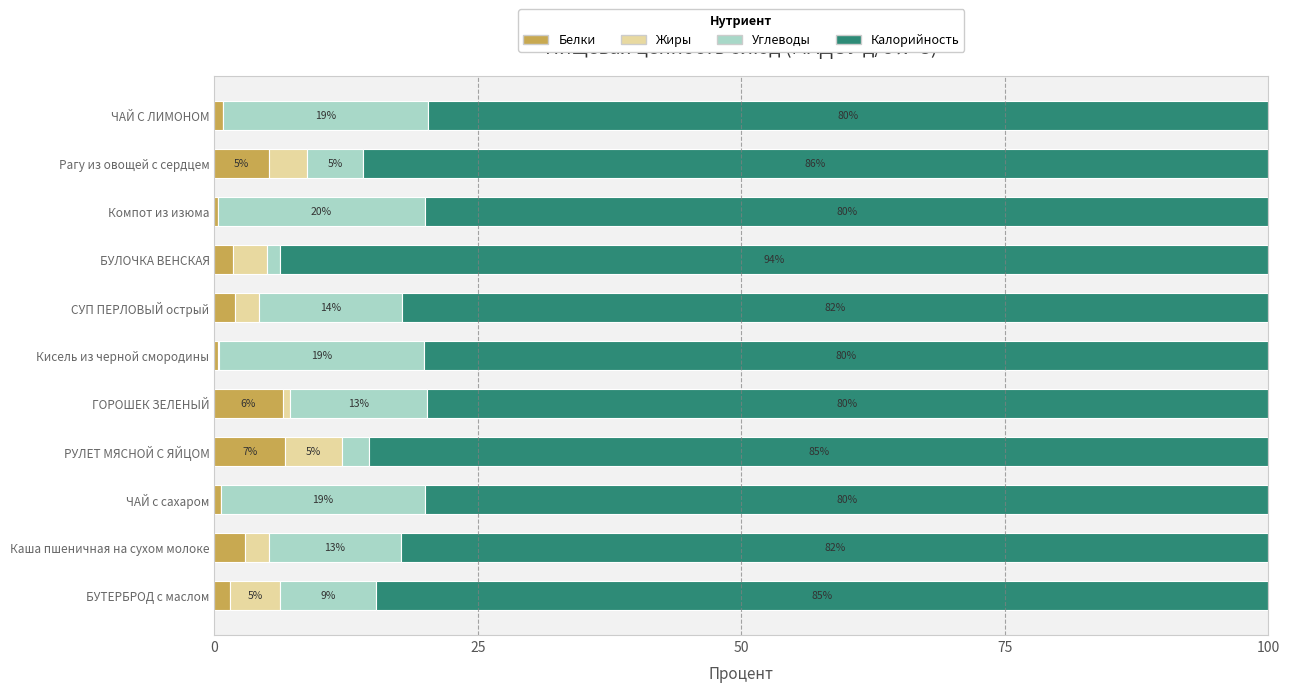

What is the total value across all series at БУЛОЧКА ВЕНСКАЯ?

100.0